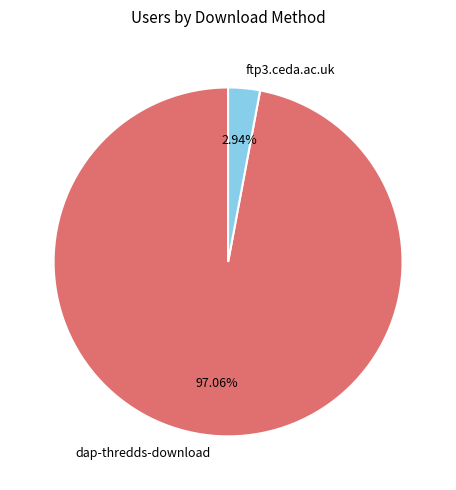

To the nearest percent, what portion does ftp3.ceda.ac.uk represent?

3%